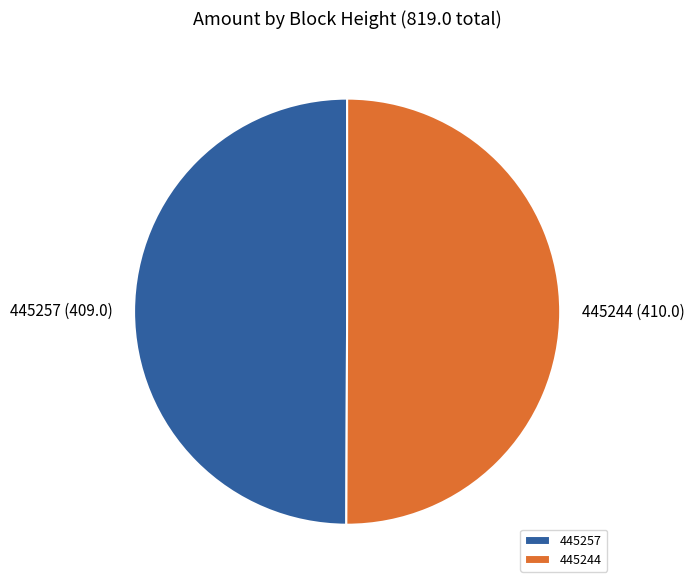

Is it true that 445244 is 50% of the pie?

True